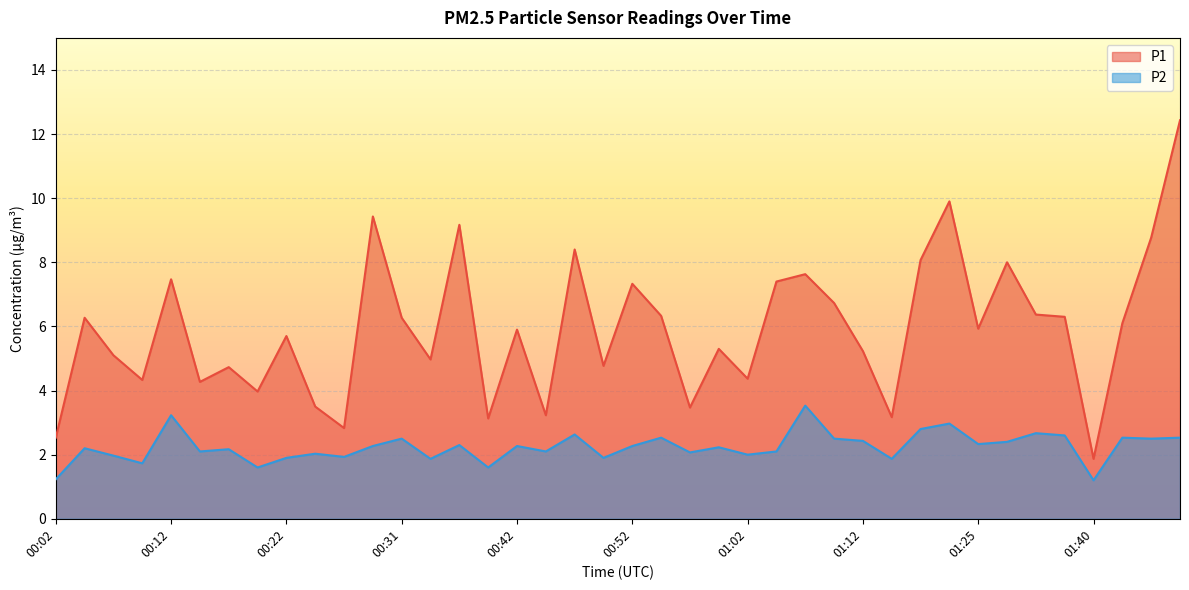

What is the spread (max minus min) of values at 00:22?

3.8